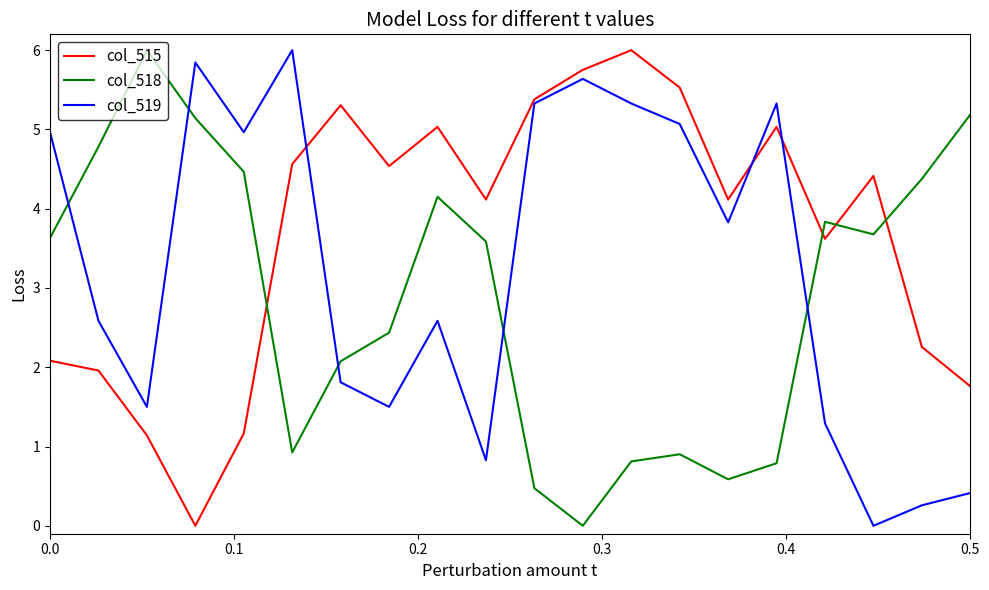

After their last crossing, which series has the higher values: col_518 or col_519?

col_518